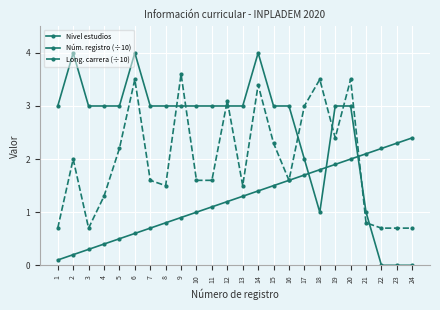

How many lines are shown in the chart?

3